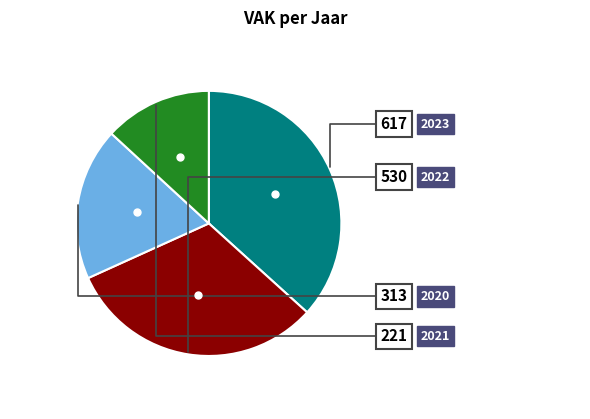

Is there any slice that represents more than half of the pie?

No